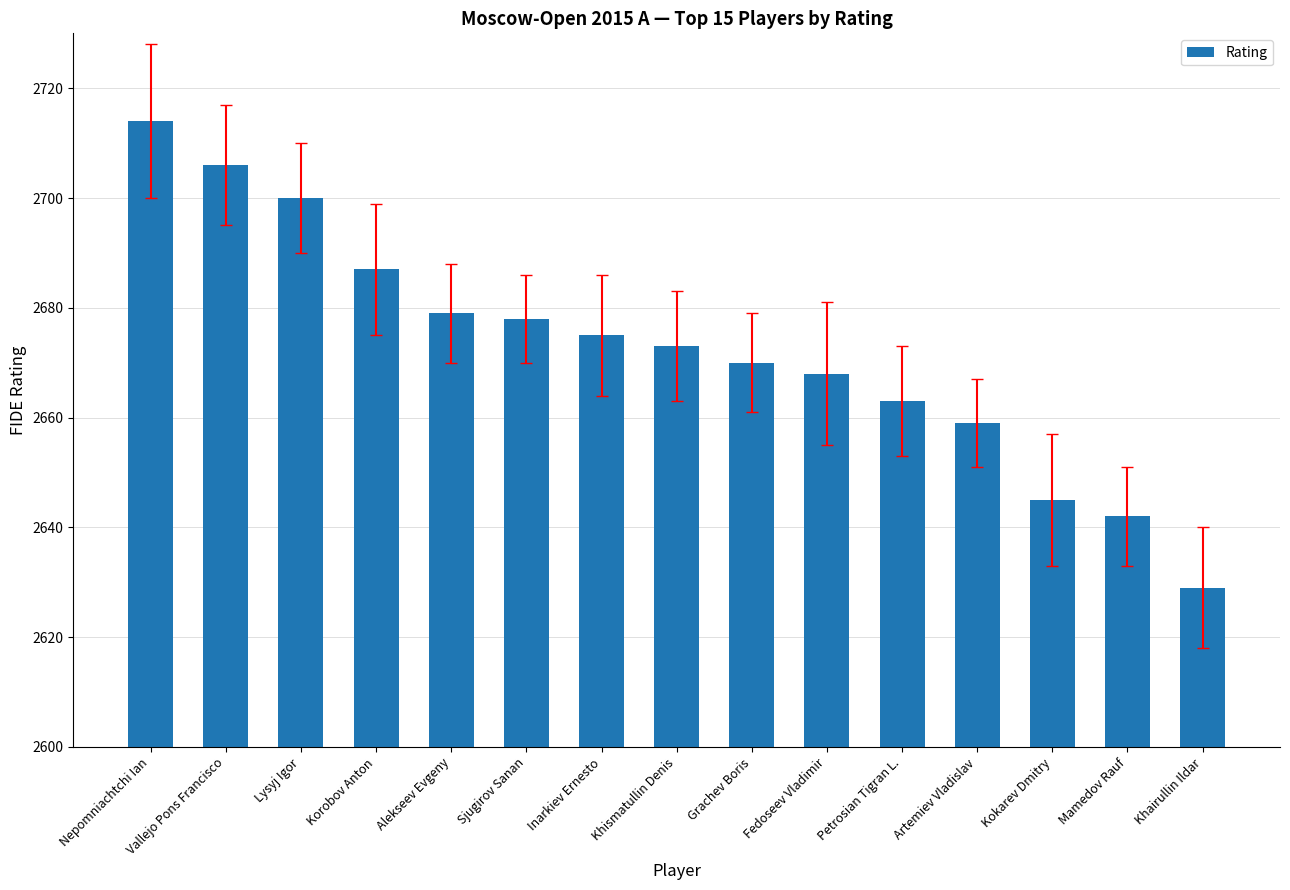

True or false: the data shows 850 at Sjugirov Sanan.

False